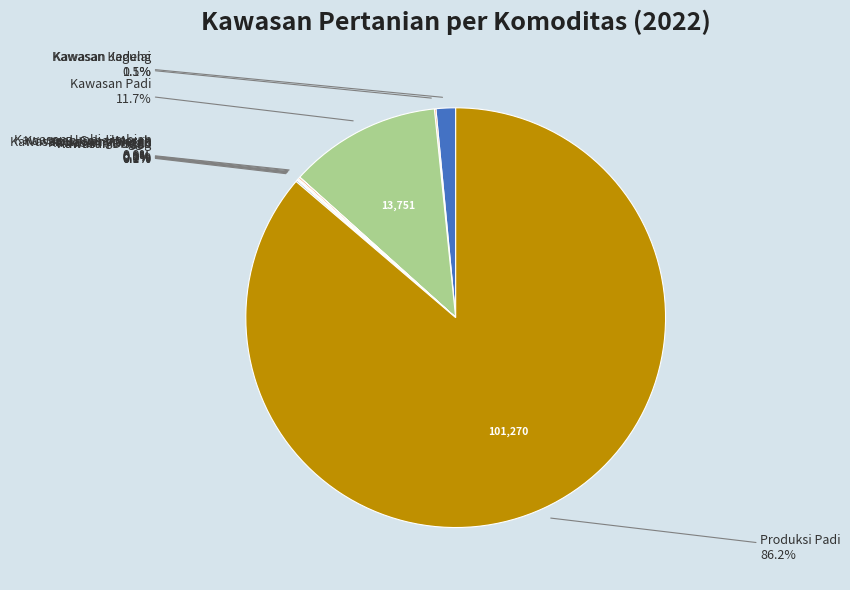

Does any single category account for the majority?

Yes